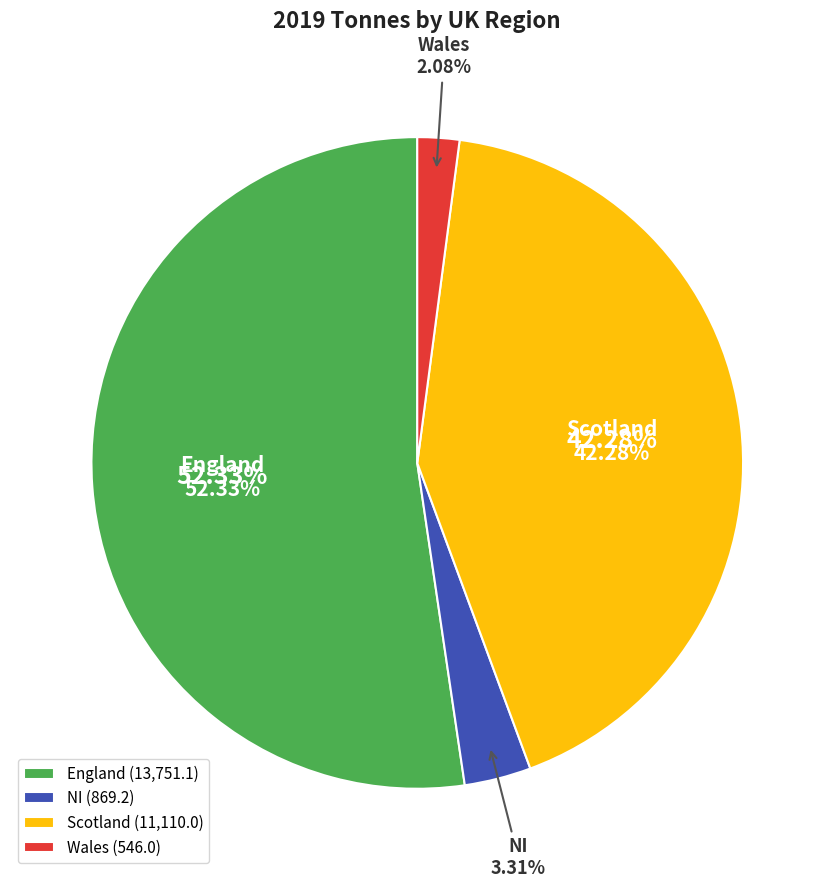

What is the majority slice?

England